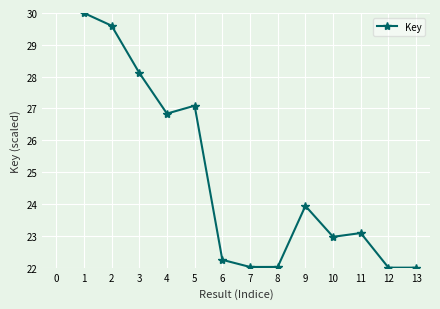

The chart shows a value of 10.3 at 12. True or false?

False